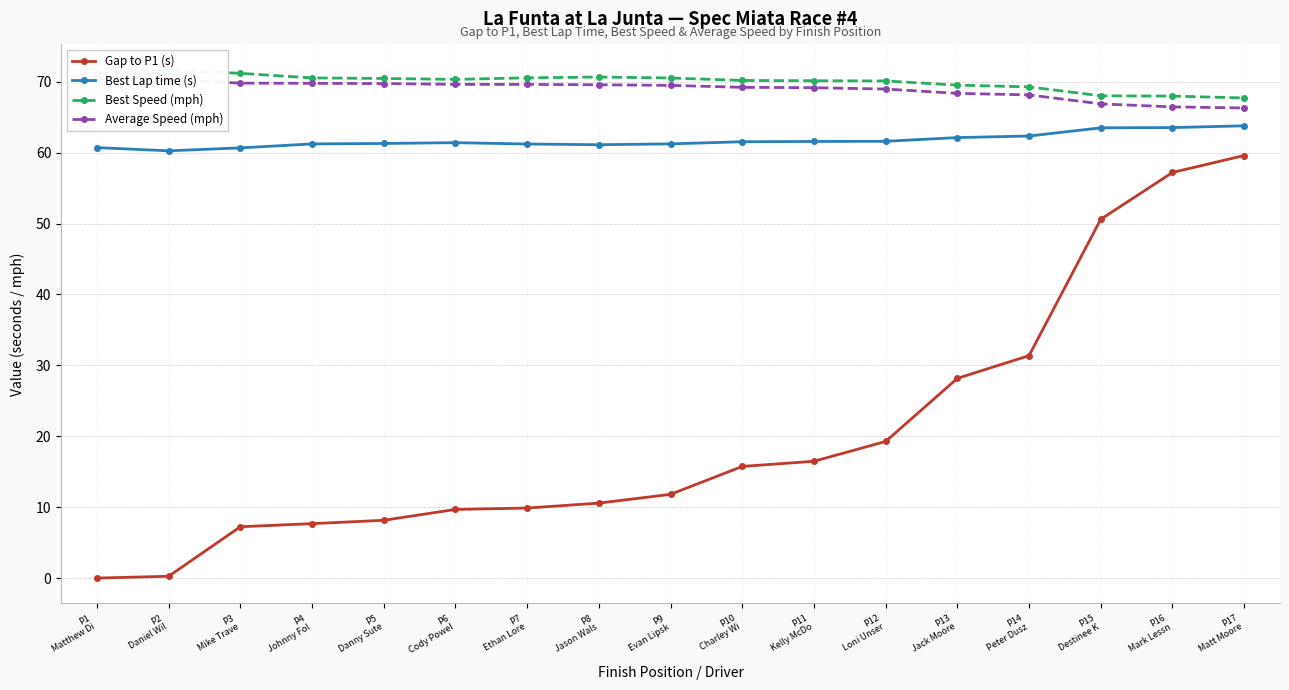

Reading left to right, extract all data points from this chart.

Gap to P1 (s): P1
Matthew Di=0.0	P2
Daniel Wil=0.3	P3
Mike Trave=7.2	P4
Johnny Fol=7.7	P5
Danny Sute=8.2	P6
Cody Powel=9.7	P7
Ethan Lore=9.9	P8
Jason Wals=10.6	P9
Evan Lipsk=11.8	P10
Charley Wi=15.7	P11
Kelly McDo=16.5	P12
Loni Unser=19.3	P13
Jack Moore=28.2	P14
Peter Dusz=31.4	P15
Destinee K=50.6	P16
Mark Lessn=57.2	P17
Matt Moore=59.6
Best Lap time (s): P1
Matthew Di=60.7	P2
Daniel Wil=60.3	P3
Mike Trave=60.7	P4
Johnny Fol=61.2	P5
Danny Sute=61.3	P6
Cody Powel=61.4	P7
Ethan Lore=61.2	P8
Jason Wals=61.1	P9
Evan Lipsk=61.2	P10
Charley Wi=61.5	P11
Kelly McDo=61.6	P12
Loni Unser=61.6	P13
Jack Moore=62.1	P14
Peter Dusz=62.4	P15
Destinee K=63.5	P16
Mark Lessn=63.5	P17
Matt Moore=63.8
Best Speed (mph): P1
Matthew Di=71.2	P2
Daniel Wil=71.7	P3
Mike Trave=71.2	P4
Johnny Fol=70.5	P5
Danny Sute=70.5	P6
Cody Powel=70.3	P7
Ethan Lore=70.6	P8
Jason Wals=70.7	P9
Evan Lipsk=70.5	P10
Charley Wi=70.2	P11
Kelly McDo=70.1	P12
Loni Unser=70.1	P13
Jack Moore=69.5	P14
Peter Dusz=69.3	P15
Destinee K=68.0	P16
Mark Lessn=68.0	P17
Matt Moore=67.7
Average Speed (mph): P1
Matthew Di=70.3	P2
Daniel Wil=70.3	P3
Mike Trave=69.8	P4
Johnny Fol=69.8	P5
Danny Sute=69.8	P6
Cody Powel=69.6	P7
Ethan Lore=69.6	P8
Jason Wals=69.6	P9
Evan Lipsk=69.5	P10
Charley Wi=69.2	P11
Kelly McDo=69.2	P12
Loni Unser=69.0	P13
Jack Moore=68.4	P14
Peter Dusz=68.2	P15
Destinee K=66.9	P16
Mark Lessn=66.5	P17
Matt Moore=66.3